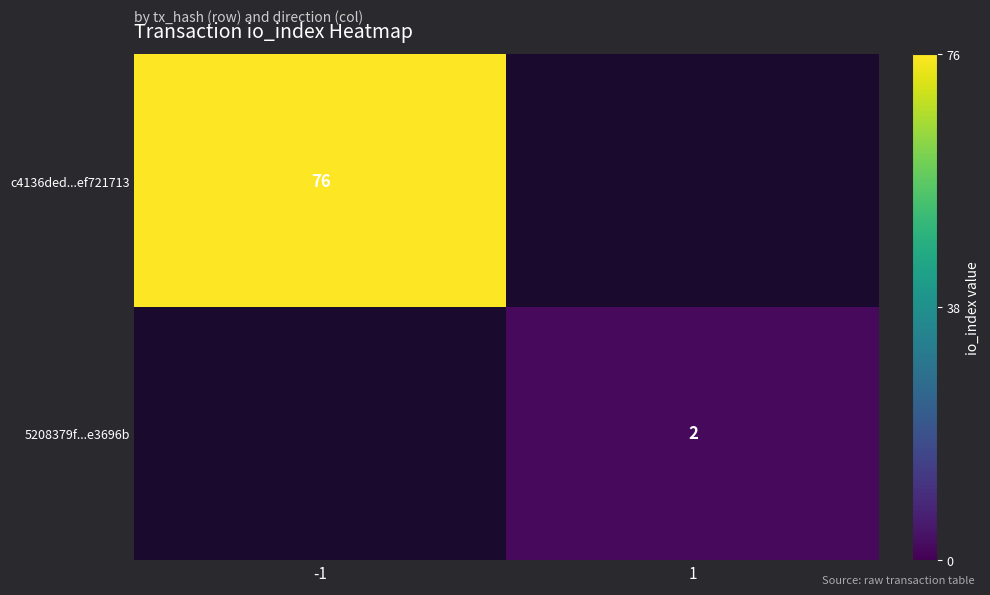

Is the value of c4136ded...ef721713 at -1 greater than the value of 5208379f...e3696b at 1?

Yes